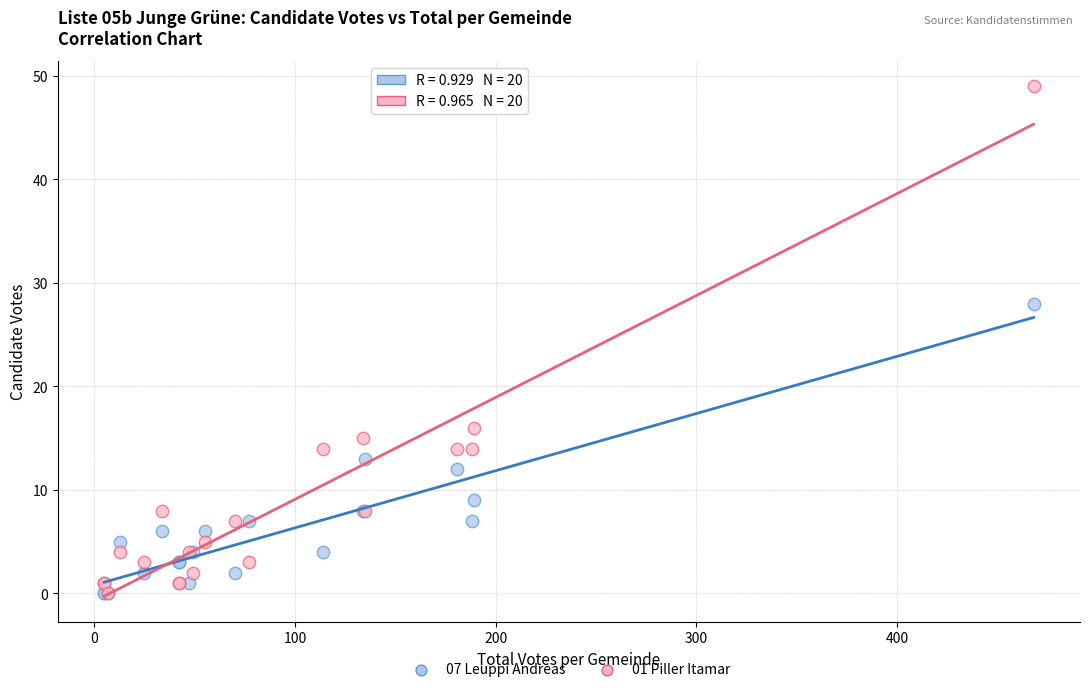

What are all the series names shown in the legend?

07 Leuppi Andreas, 01 Piller Itamar